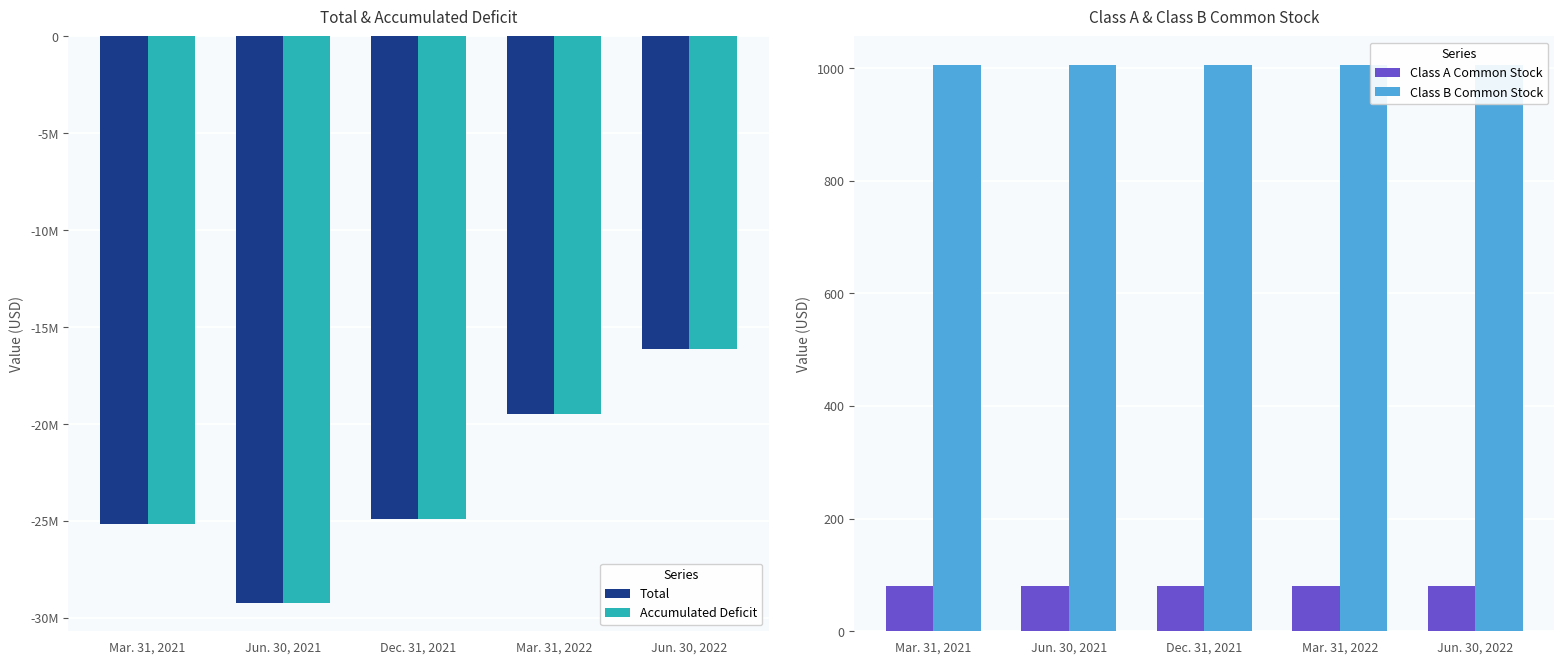

What are all the series names shown in the legend?

Total, Accumulated Deficit, Class A Common Stock, Class B Common Stock